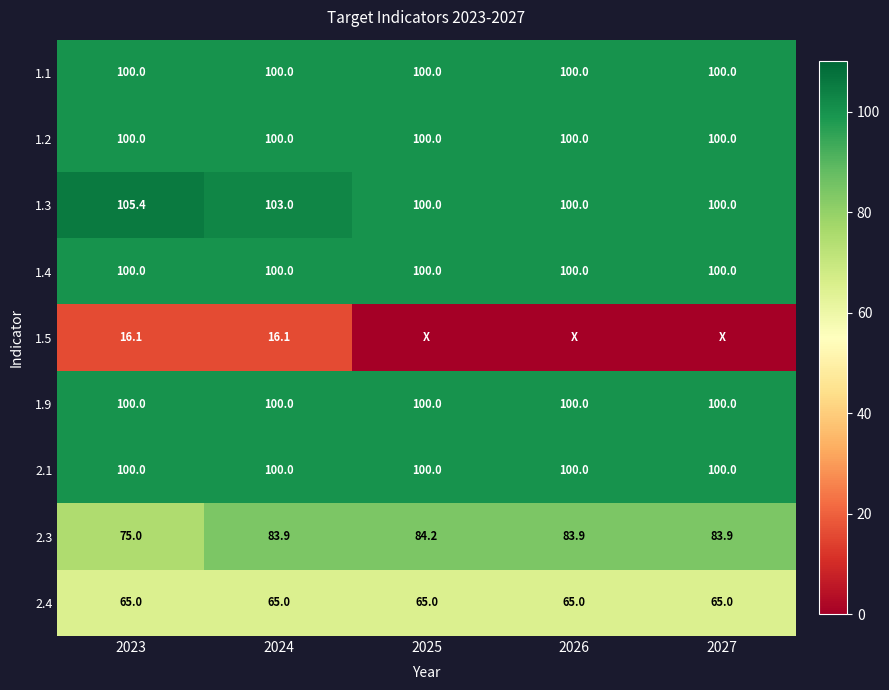

True or false: 1.1 has a value of 20.3 at 2023.

False